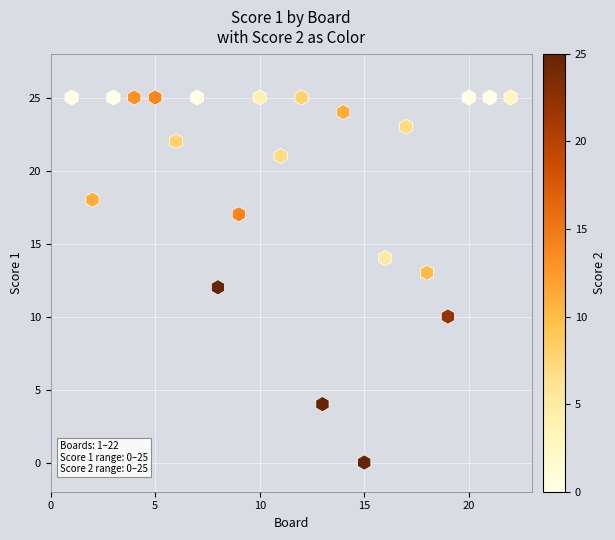

What is the range of X values (max minus min)?

21